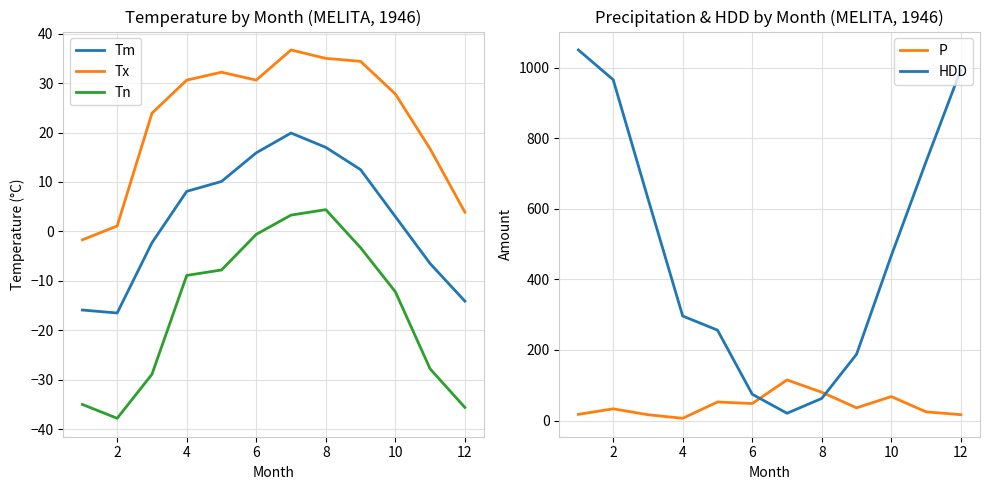

How many positive values does the Tn series have?

2